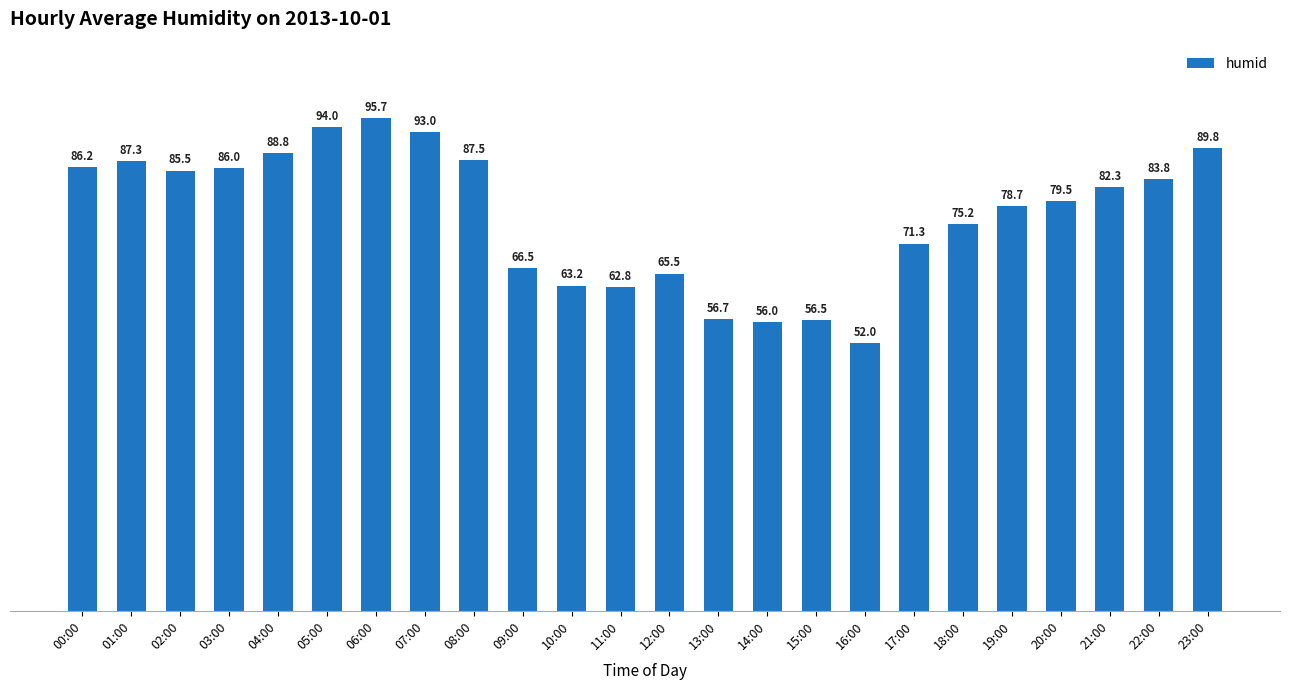

Is it true that the value at 20:00 is 79.5?

True